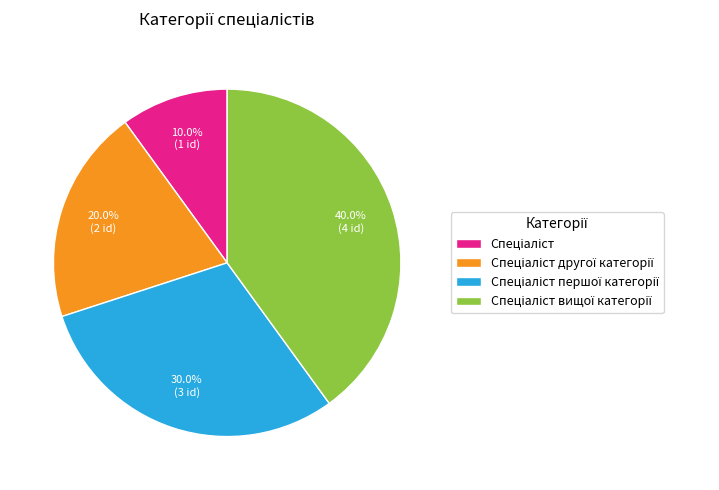

Is there a majority slice in this chart?

No